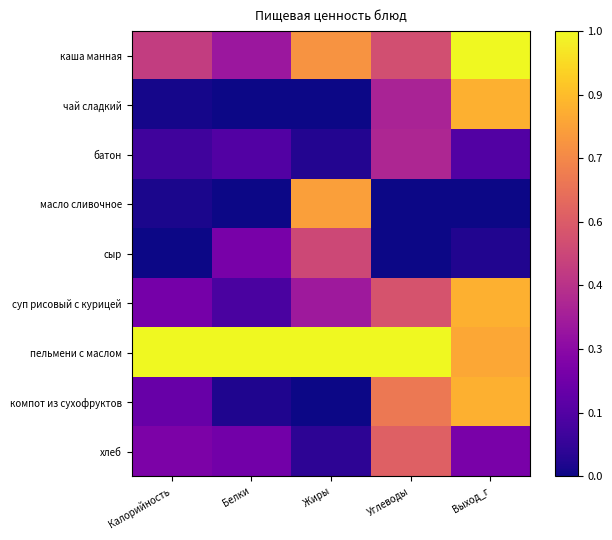

At how many categories does at least one series exceed 0?

5